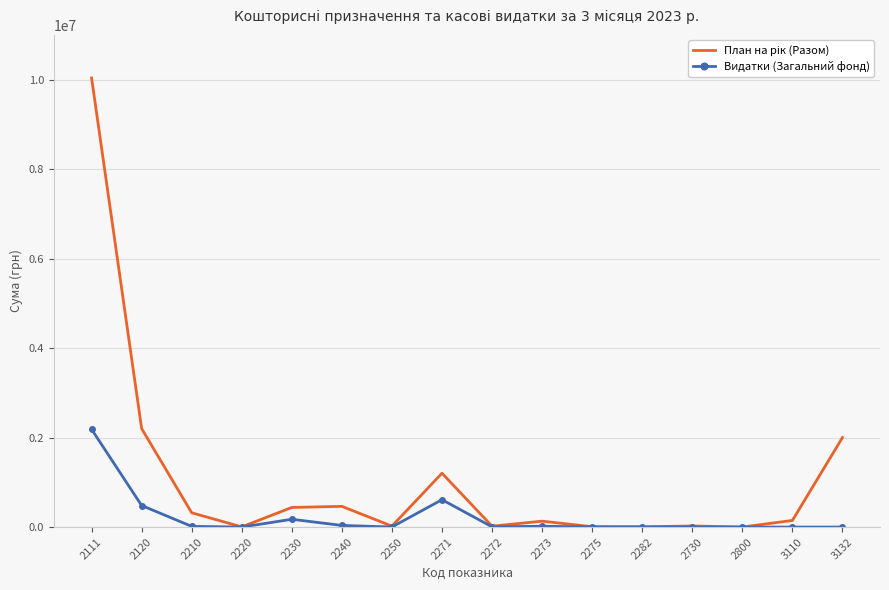

What is the greatest value displayed?

10037060.0